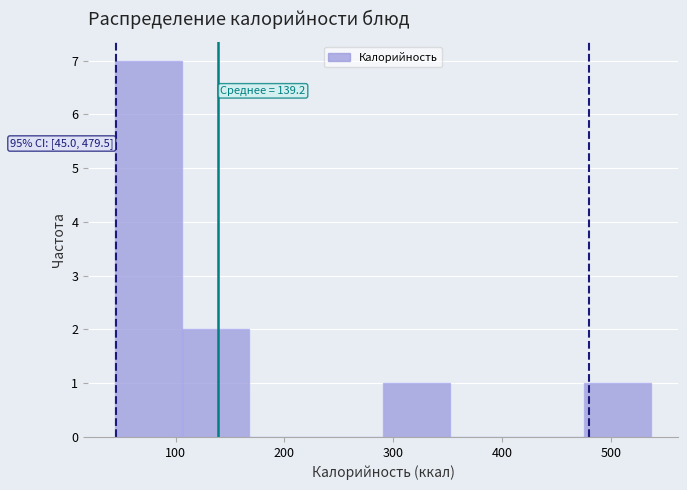

Which range on the x-axis has the tallest bar?

40 to 110